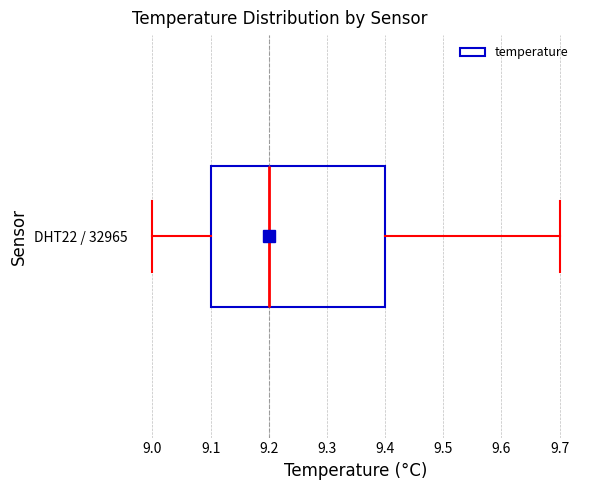

Read this box plot against the x-axis: the position of the median line, the range covered by the box, and the ends of both whiskers. The values are not printed on the chart, so give them approximately, as read against the axis.

median 9.2, box 9.1 to 9.4, whiskers 9.0 to 9.7